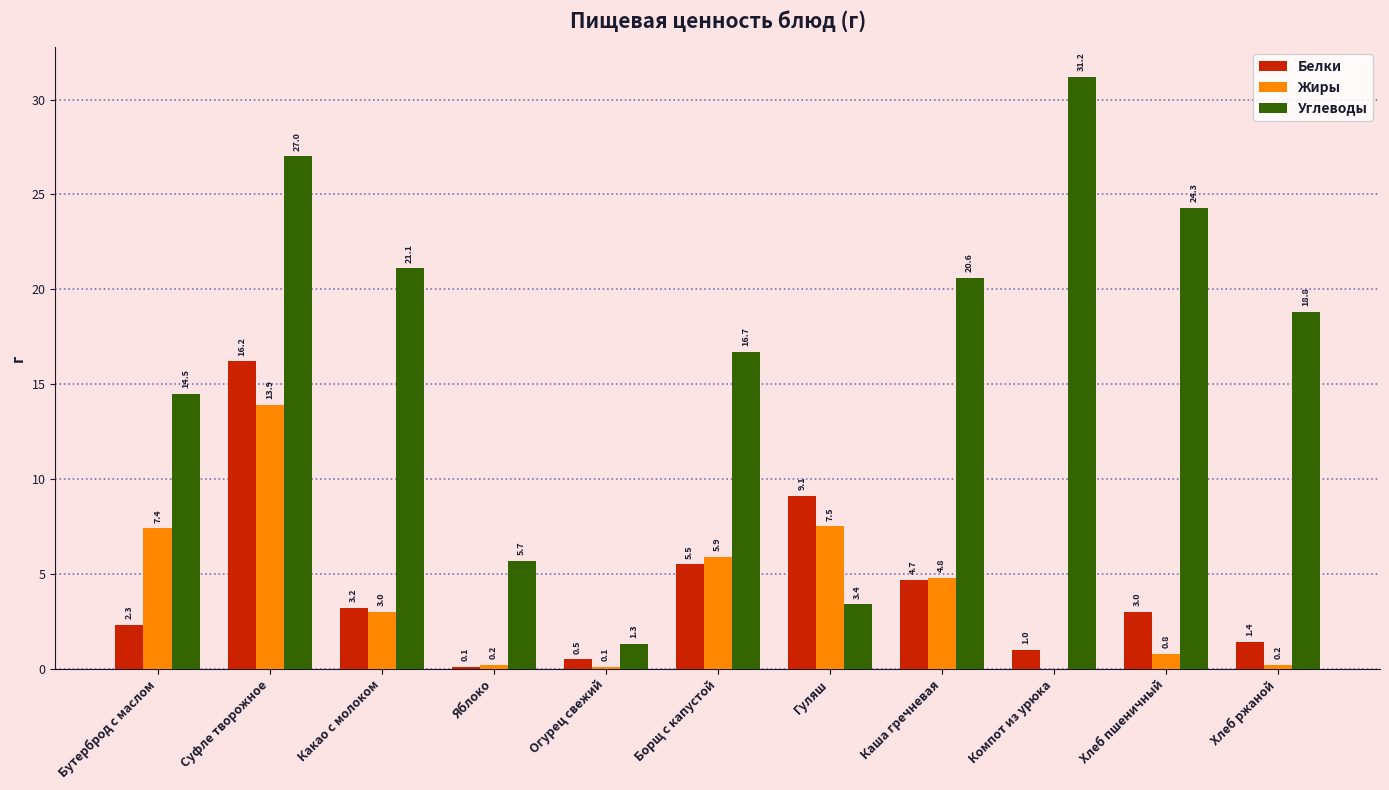

Does the chart contain stacked bars?

No